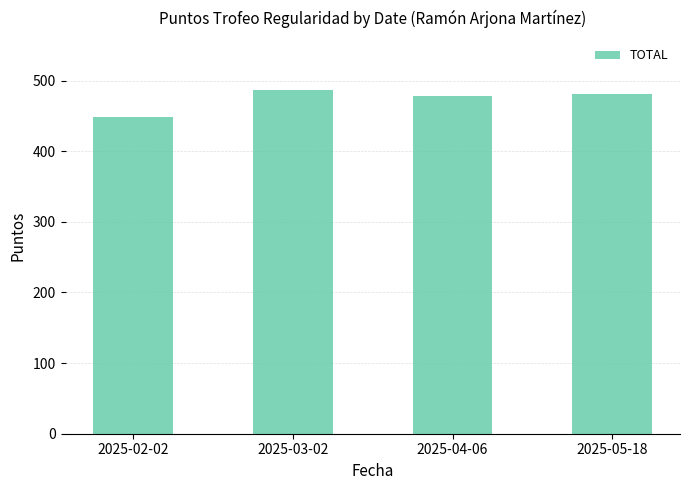

What is the change in value from 2025-04-06 to 2025-05-18?

+3